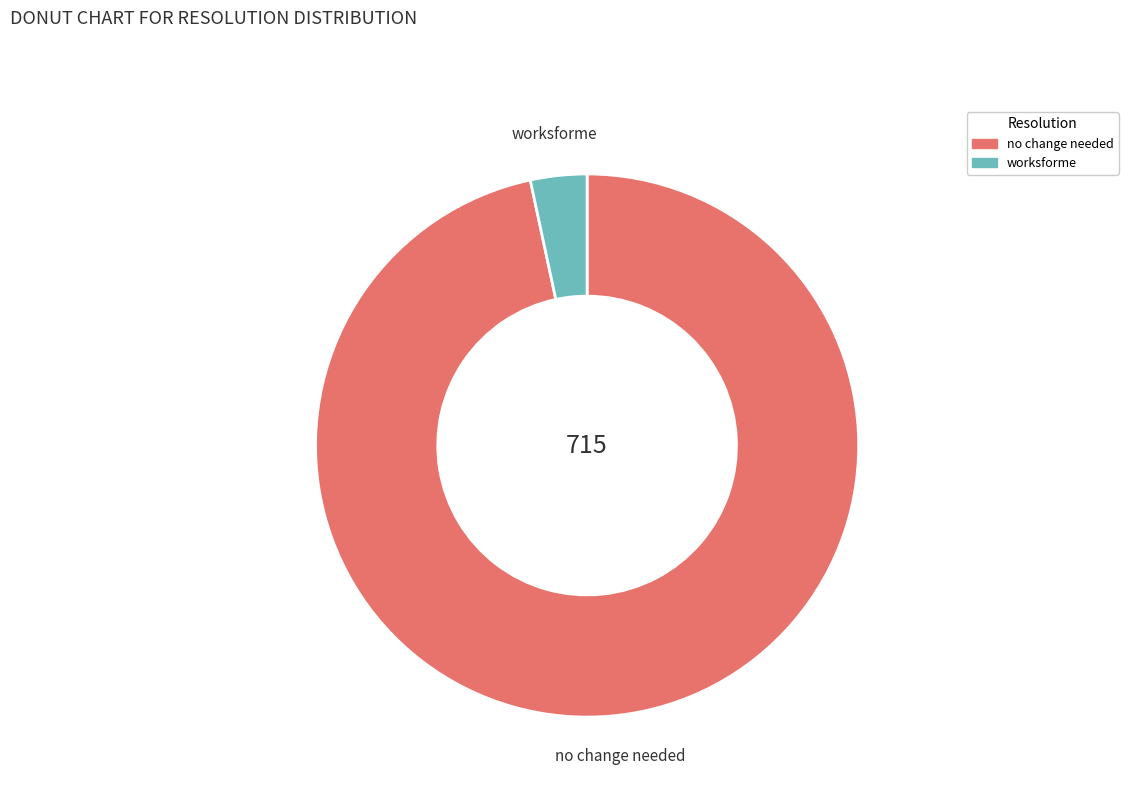

Count the number of slices in the pie.

2